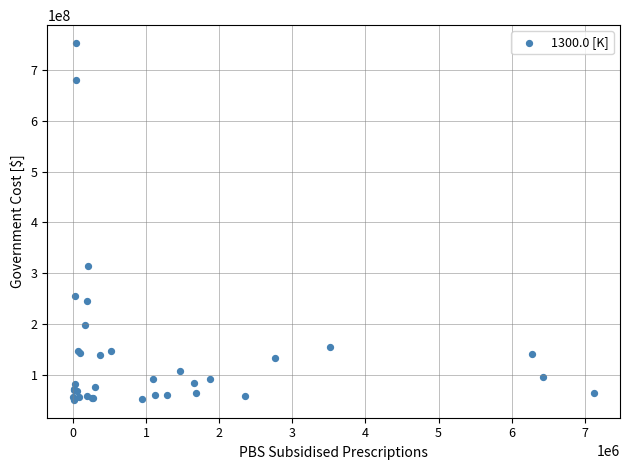

What Y value in the scatter plot is closest to 402060349?

314174120.8